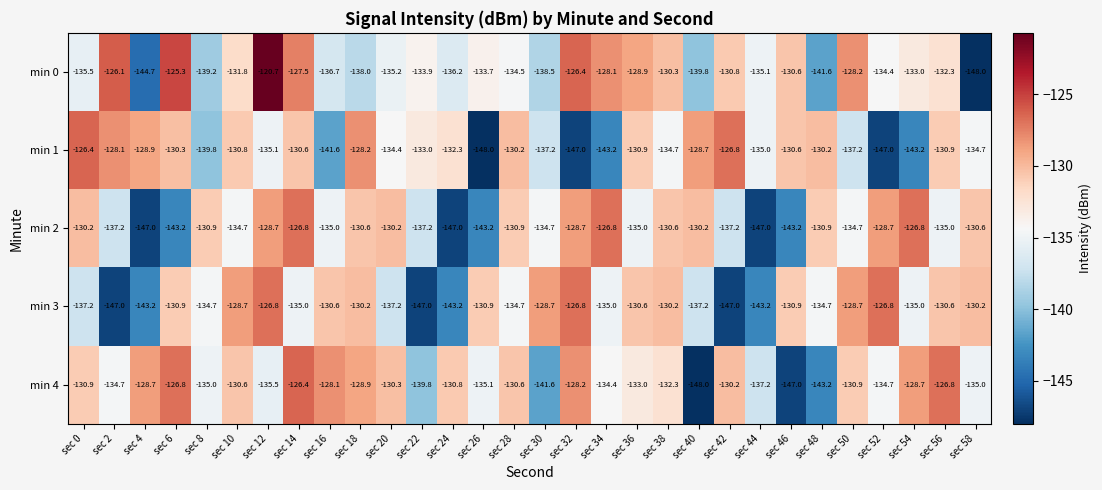

What is the total value across all series at sec 56?

-655.6